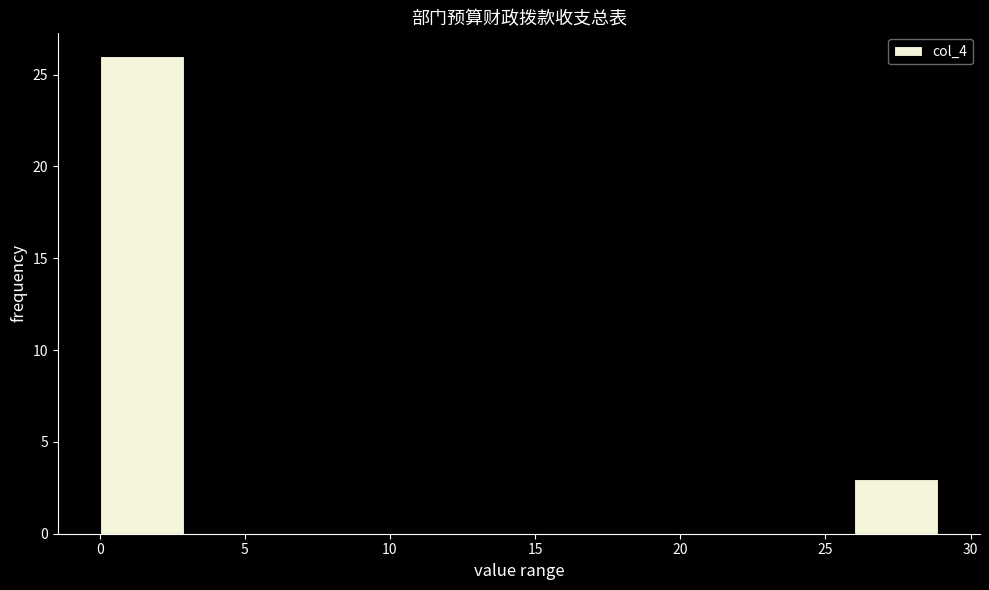

How tall is the bar that spans 26.0 to 29.0 on the x-axis? Neither the bar edges nor the heights are printed on the chart, so give them approximately, as read against the axes.

3